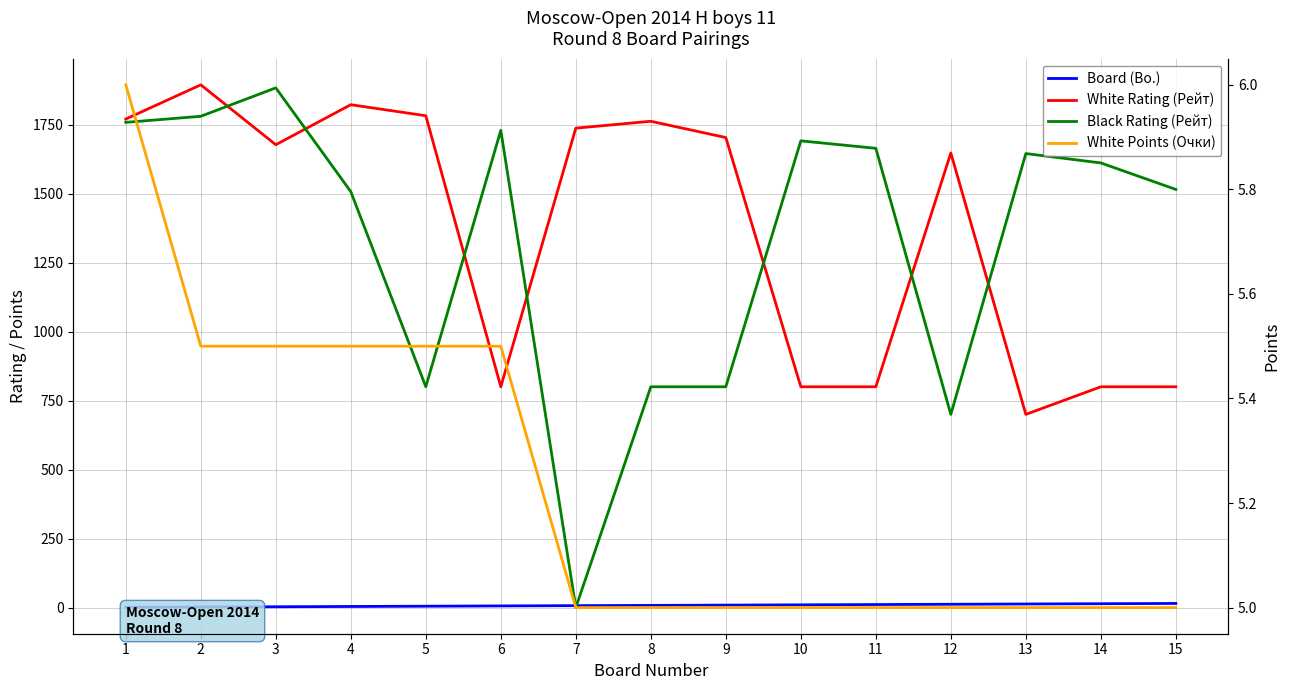

Which label corresponds to the largest value in the chart?

2